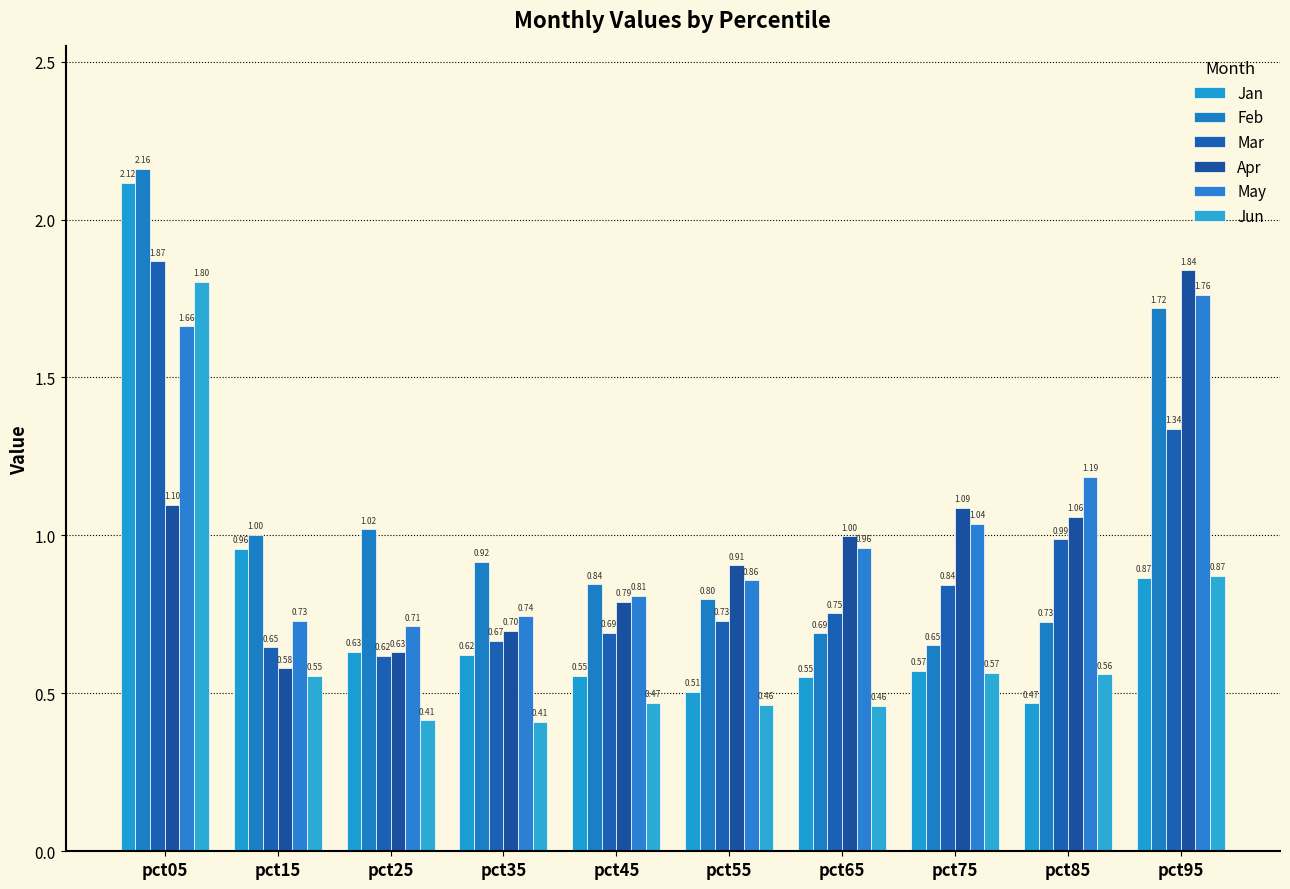

At which label does Feb reach its minimum?

pct75